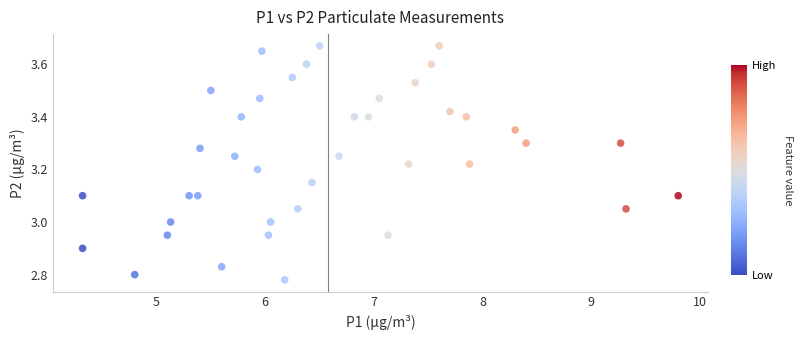

What is the range of X values (max minus min)?

5.5